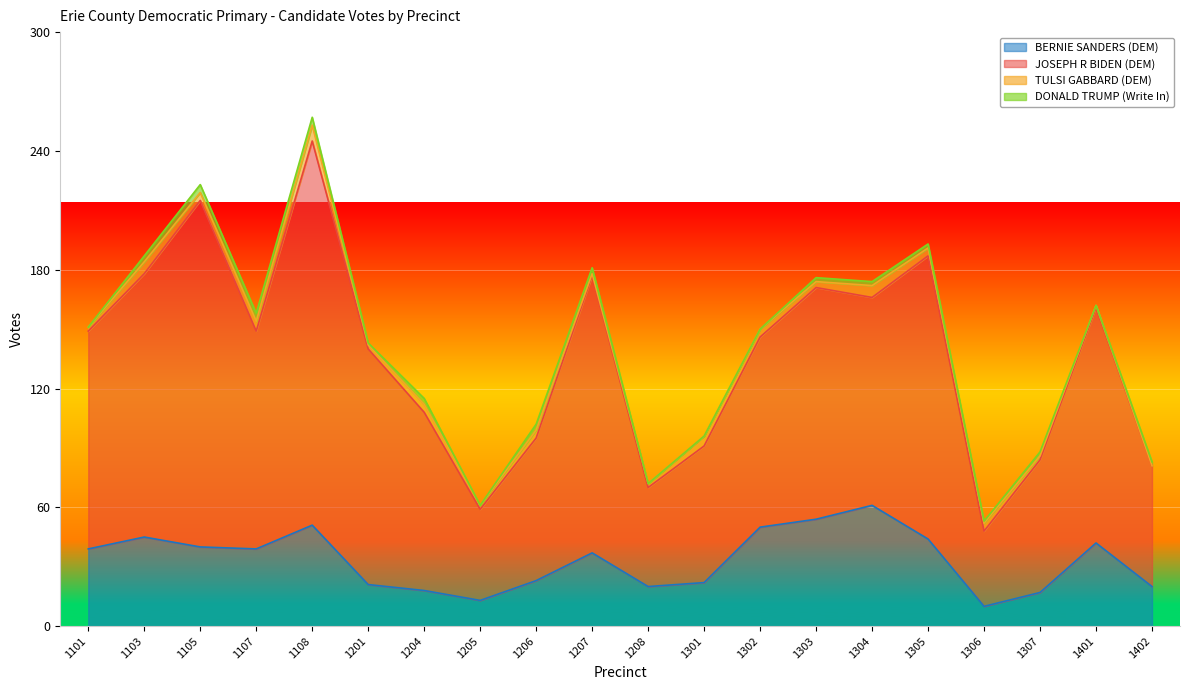

What is the difference between the BERNIE SANDERS (DEM) values at 1105 and 1201?

19